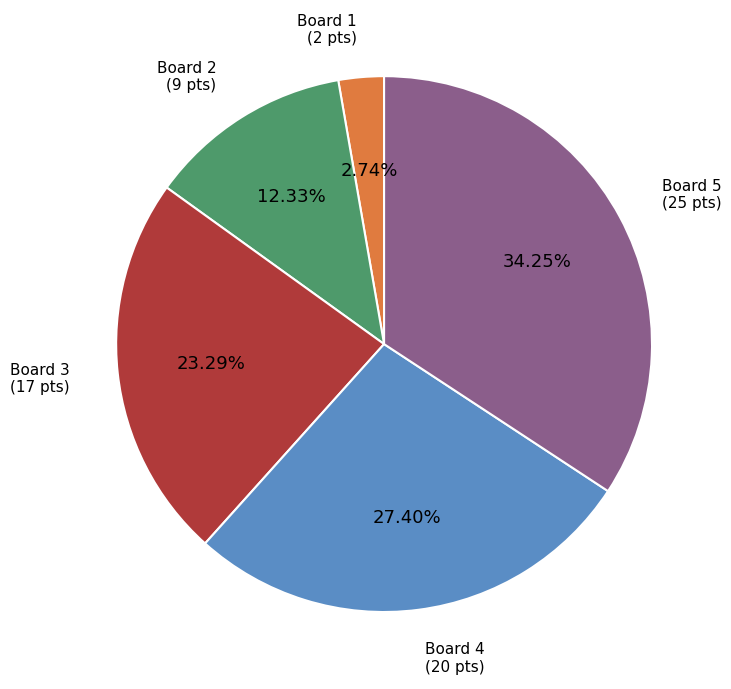

Is there any slice that represents more than half of the pie?

No